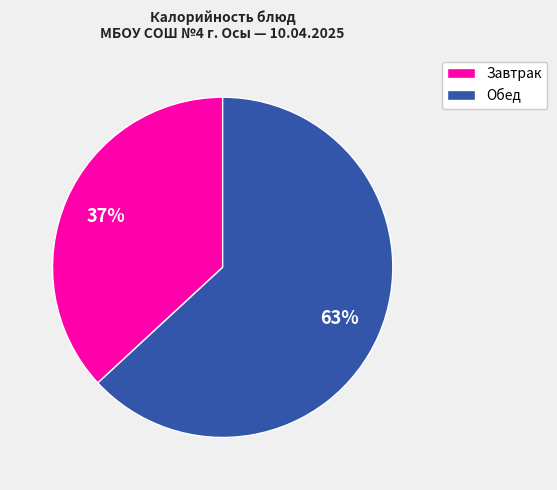

Is there any slice that represents more than half of the pie?

Yes